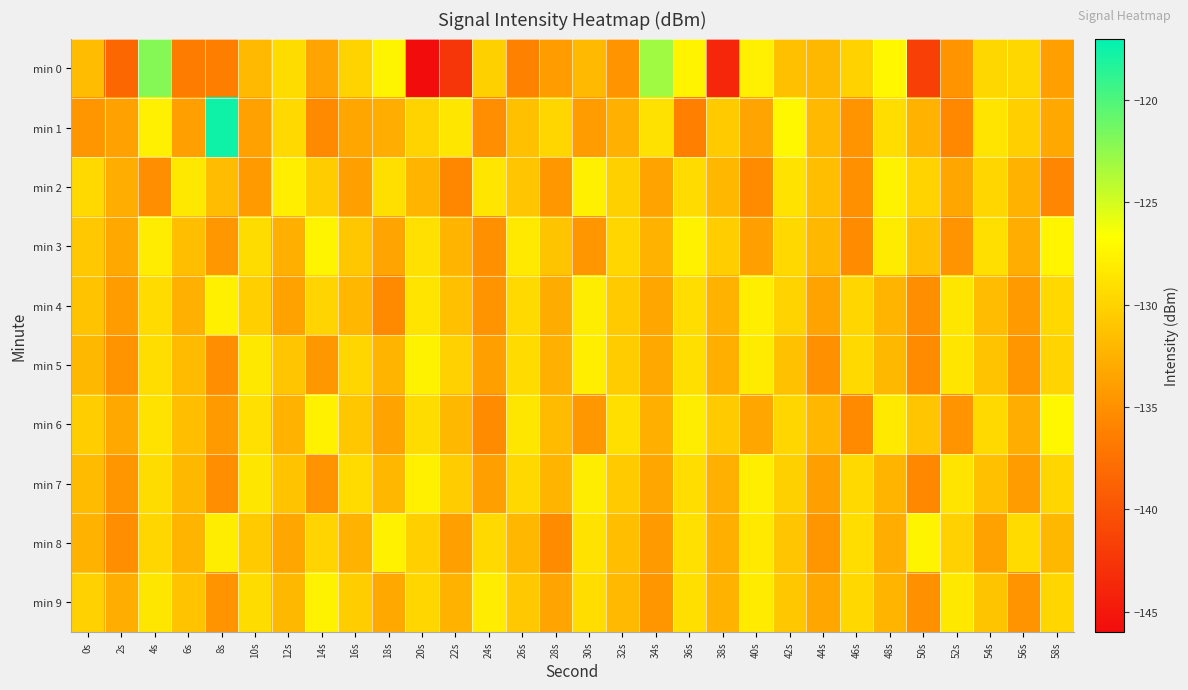

At which category is the sum across all series the highest?

4s